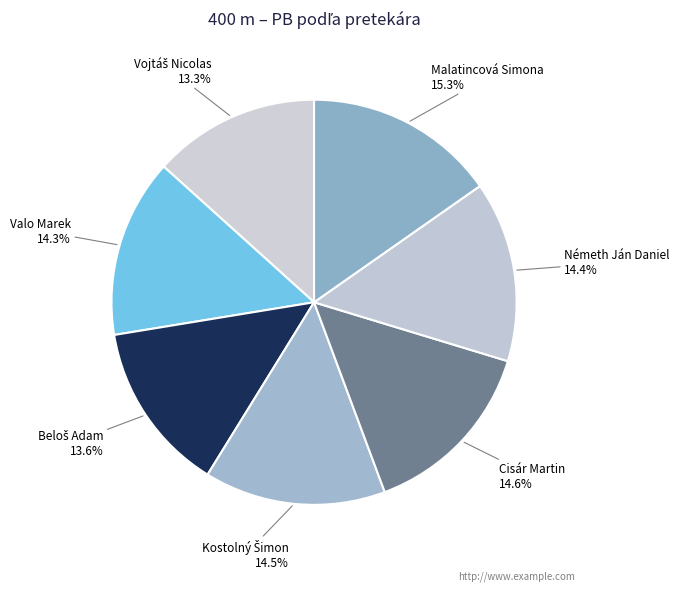

What is the largest slice in the pie chart?

Malatincová Simona